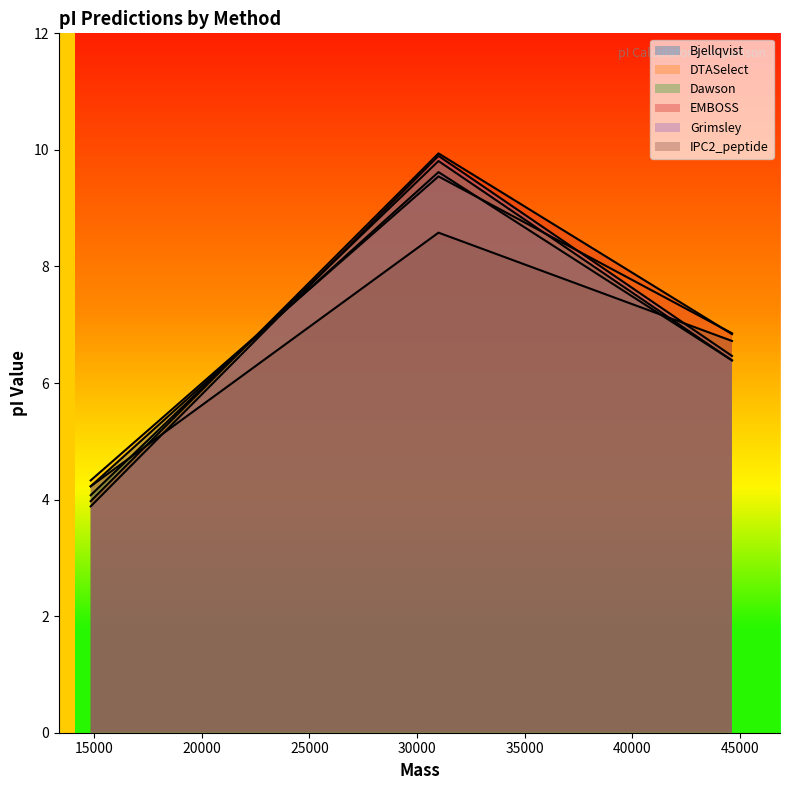

How many series are shown in this chart?

6